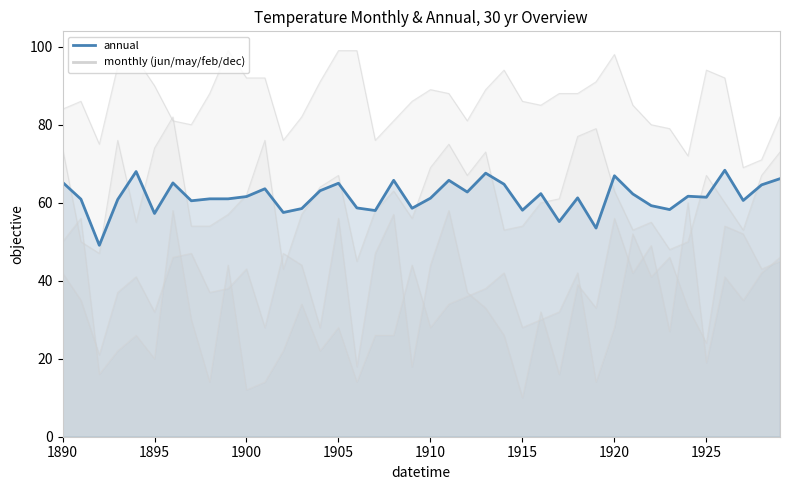

Which series has the largest total across all categories?

jun